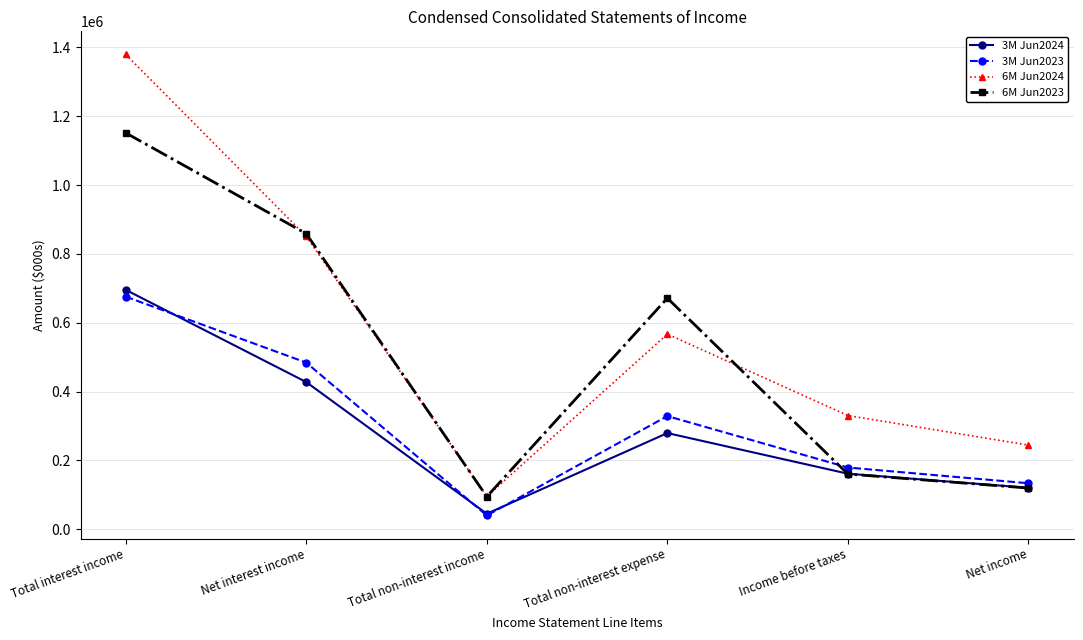

At which label does 3M Jun2024 first exceed 279244?

Total interest income